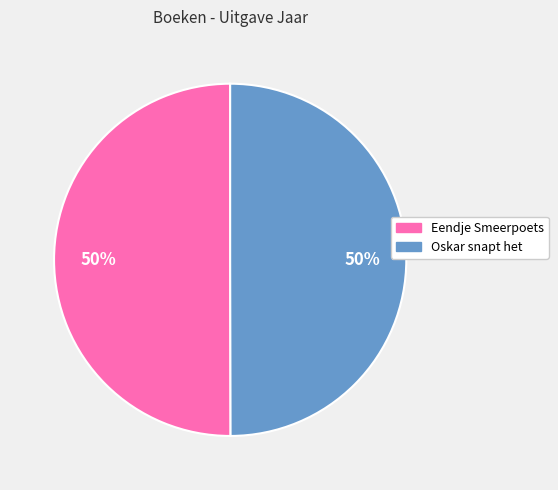

The Oskar snapt het slice represents 50% of the pie. True or false?

True